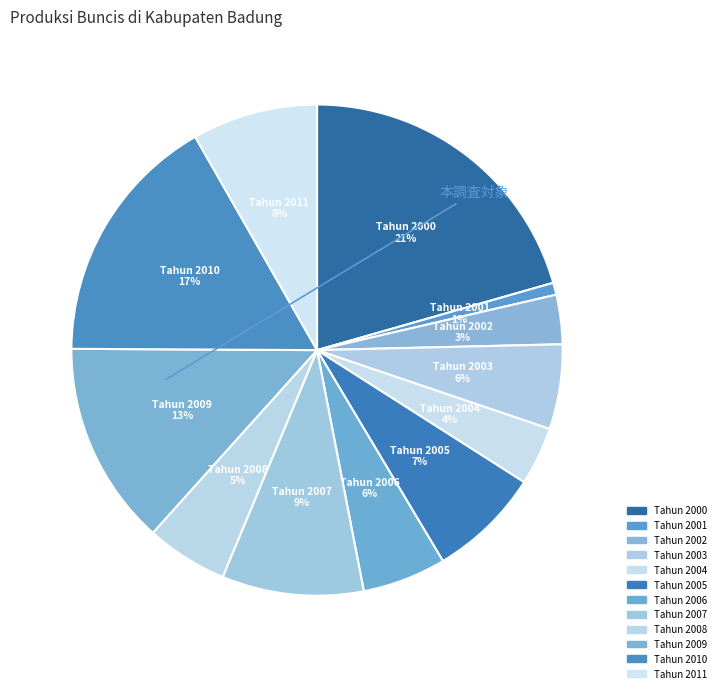

How many segments does this pie chart have?

12